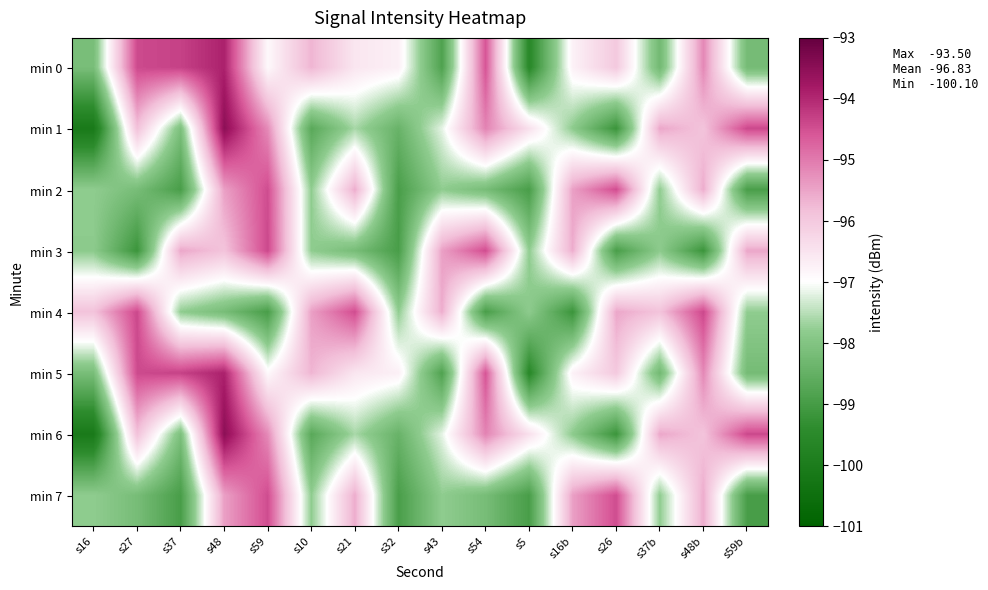

Reading left to right, list all the values displayed in this chart.

min 0: s16=-98.2	s27=-94.4	s37=-94.3	s48=-93.9	s59=-96.9	s10=-95.7	s21=-96.5	s32=-96.7	s43=-98.8	s54=-94.6	s5=-99.5	s16b=-96.8	s26=-96.0	s37b=-98.3	s48b=-95.2	s59b=-98.2
min 1: s16=-100.1	s27=-95.9	s37=-98.1	s48=-93.5	s59=-95.2	s10=-98.7	s21=-97.6	s32=-98.4	s43=-97.2	s54=-95.1	s5=-96.4	s16b=-97.8	s26=-99.2	s37b=-95.5	s48b=-95.9	s59b=-94.4
min 2: s16=-97.8	s27=-98.2	s37=-99.0	s48=-95.4	s59=-94.5	s10=-97.8	s21=-95.6	s32=-98.9	s43=-97.8	s54=-98.2	s5=-99.0	s16b=-95.4	s26=-94.5	s37b=-97.8	s48b=-95.6	s59b=-98.9
min 3: s16=-97.8	s27=-99.2	s37=-95.5	s48=-95.9	s59=-94.4	s10=-97.8	s21=-98.2	s32=-99.0	s43=-95.4	s54=-94.5	s5=-97.8	s16b=-95.6	s26=-98.9	s37b=-97.8	s48b=-99.2	s59b=-95.5
min 4: s16=-95.9	s27=-94.4	s37=-97.8	s48=-98.2	s59=-99.0	s10=-95.4	s21=-94.5	s32=-97.8	s43=-95.6	s54=-98.9	s5=-97.8	s16b=-99.2	s26=-95.5	s37b=-95.9	s48b=-94.4	s59b=-97.8
min 5: s16=-98.2	s27=-94.4	s37=-94.3	s48=-93.9	s59=-96.9	s10=-95.7	s21=-96.5	s32=-96.7	s43=-98.8	s54=-94.6	s5=-99.5	s16b=-96.8	s26=-96.0	s37b=-98.3	s48b=-95.2	s59b=-98.2
min 6: s16=-100.1	s27=-95.9	s37=-98.1	s48=-93.5	s59=-95.2	s10=-98.7	s21=-97.6	s32=-98.4	s43=-97.2	s54=-95.1	s5=-96.4	s16b=-97.8	s26=-99.2	s37b=-95.5	s48b=-95.9	s59b=-94.4
min 7: s16=-97.8	s27=-98.2	s37=-99.0	s48=-95.4	s59=-94.5	s10=-97.8	s21=-95.6	s32=-98.9	s43=-97.8	s54=-98.2	s5=-99.0	s16b=-95.4	s26=-94.5	s37b=-97.8	s48b=-95.6	s59b=-98.9